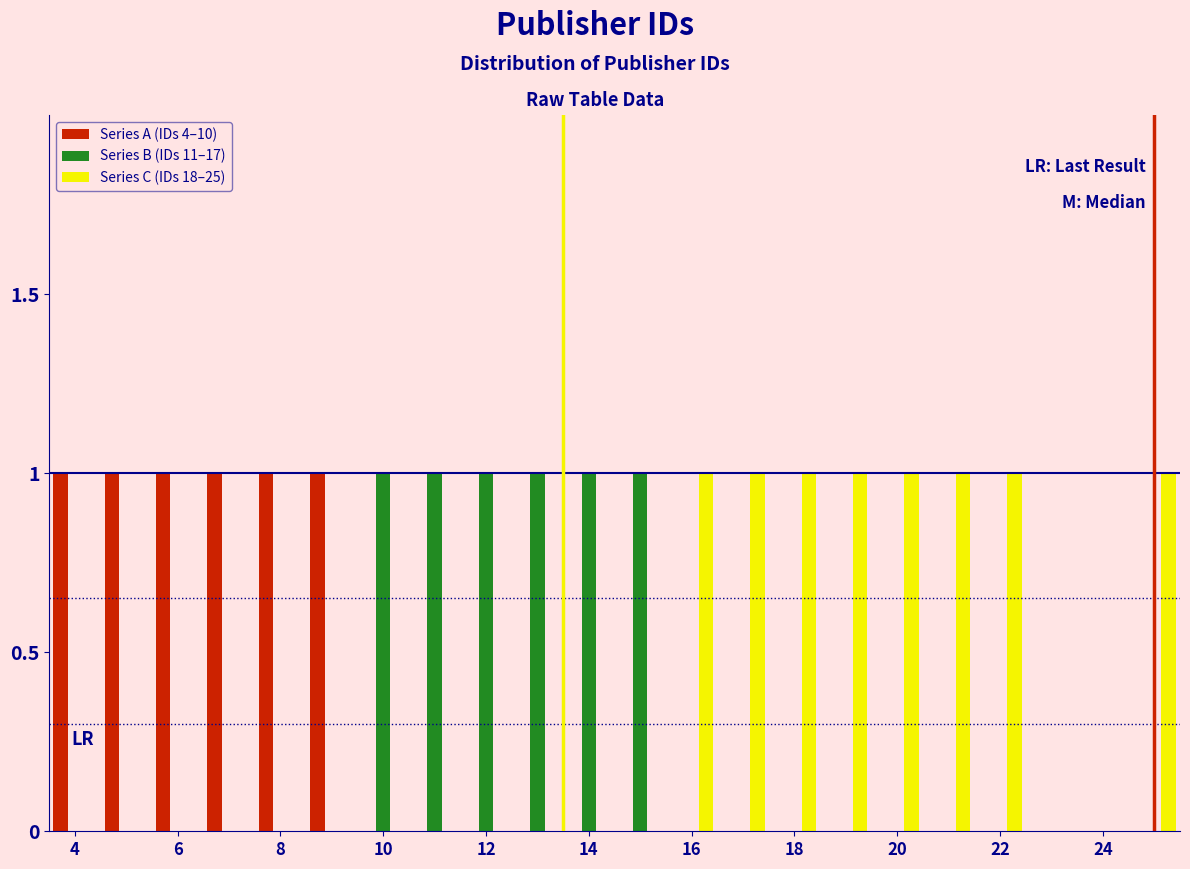

What is the height of the Series A (IDs 4–10) bar covering 8.5 to 9.5 on the x-axis? Neither the bar edges nor the heights are printed on the chart, so give them approximately, as read against the axes.

1